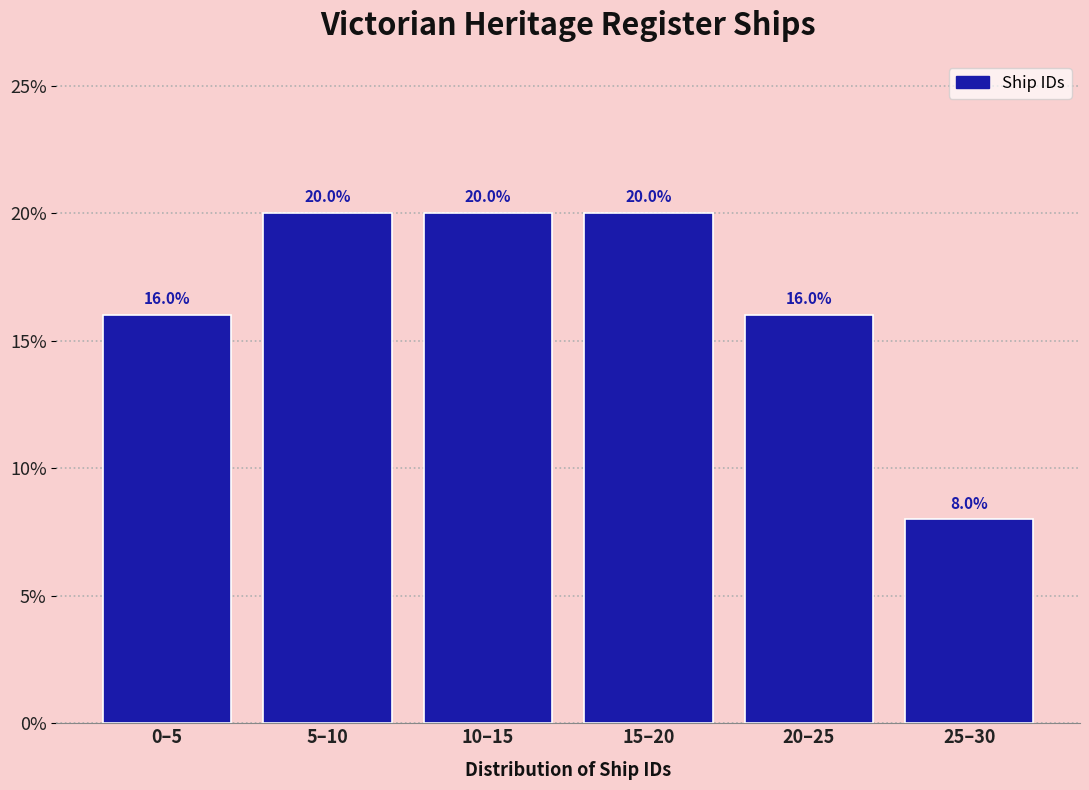

Reading left to right, list all the values displayed in this chart.

0–5=16	5–10=20	10–15=20	15–20=20	20–25=16	25–30=8